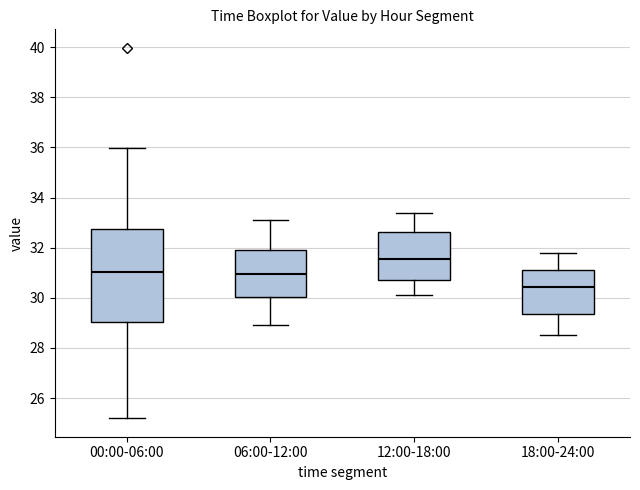

Which box has the highest median line?

12:00-18:00